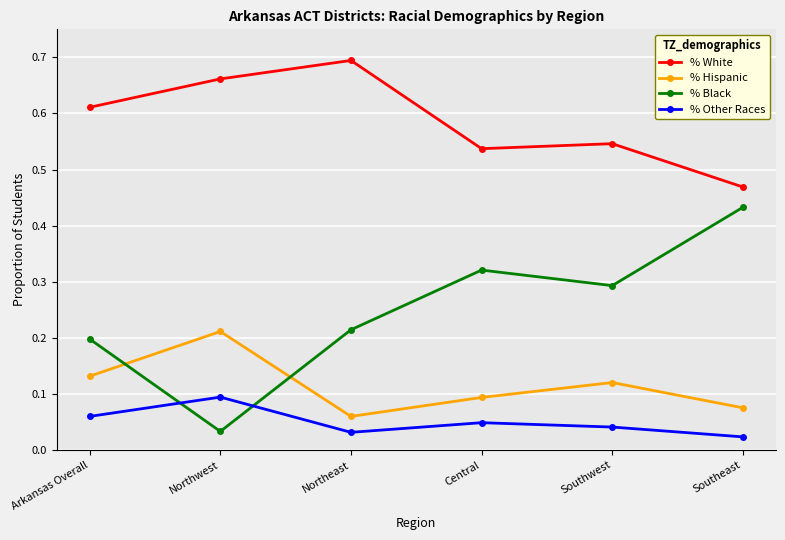

At which category does % White reach its first local peak?

Northeast